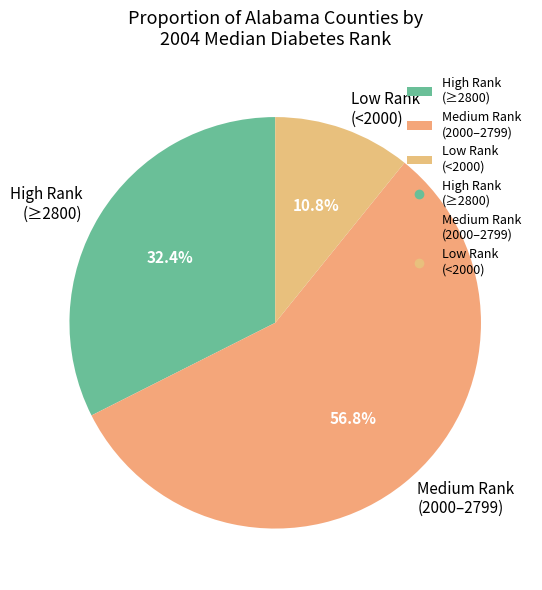

What is the majority slice?

Medium Rank (2000–2799)